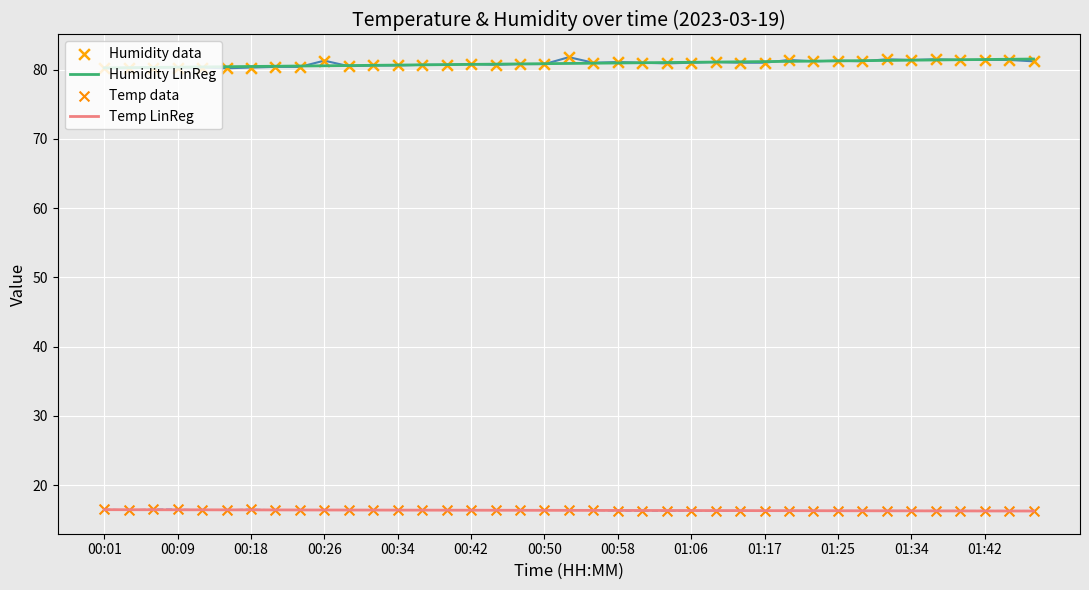

At how many categories does at least one series exceed 34?

39